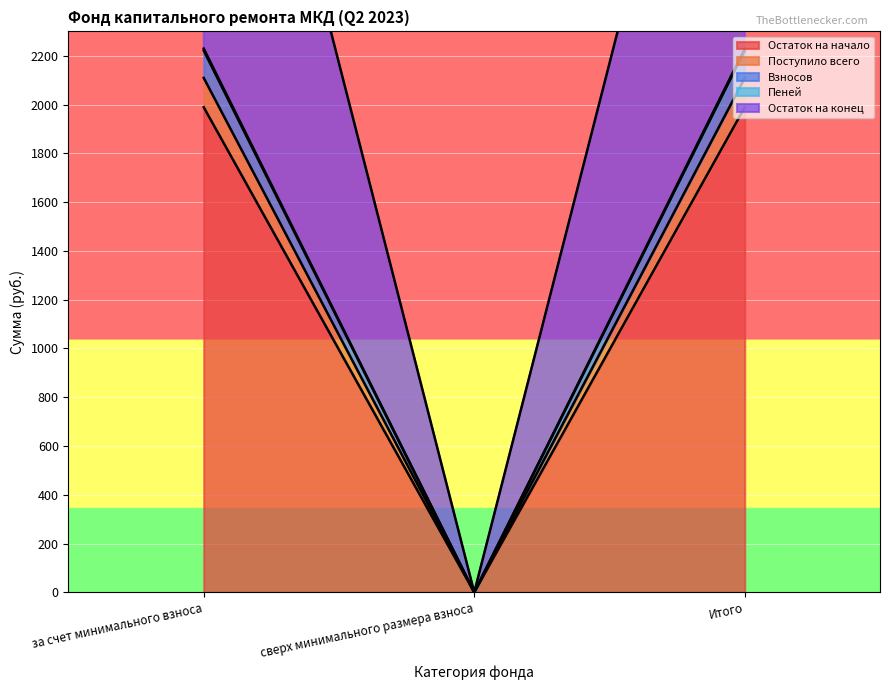

The value of Взносов at за счет минимального взноса is 2221.1. True or false?

True